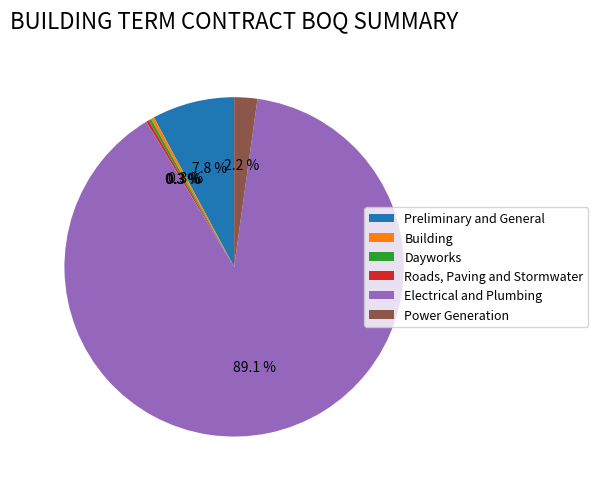

Which slice is the largest?

Electrical and Plumbing